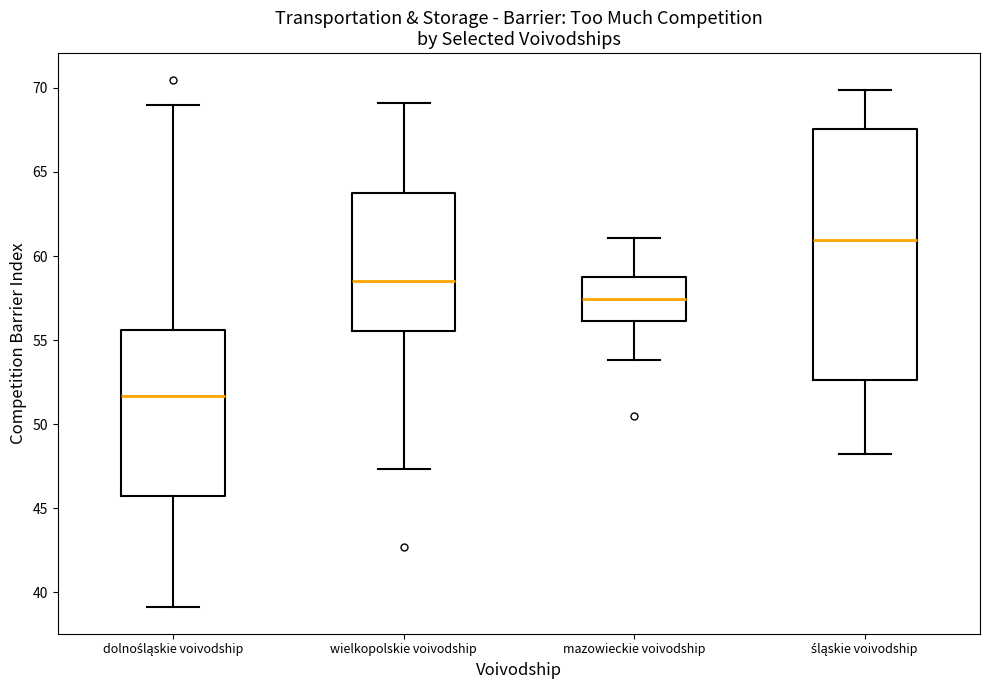

Which box has the lowest median line?

dolnośląskie voivodship